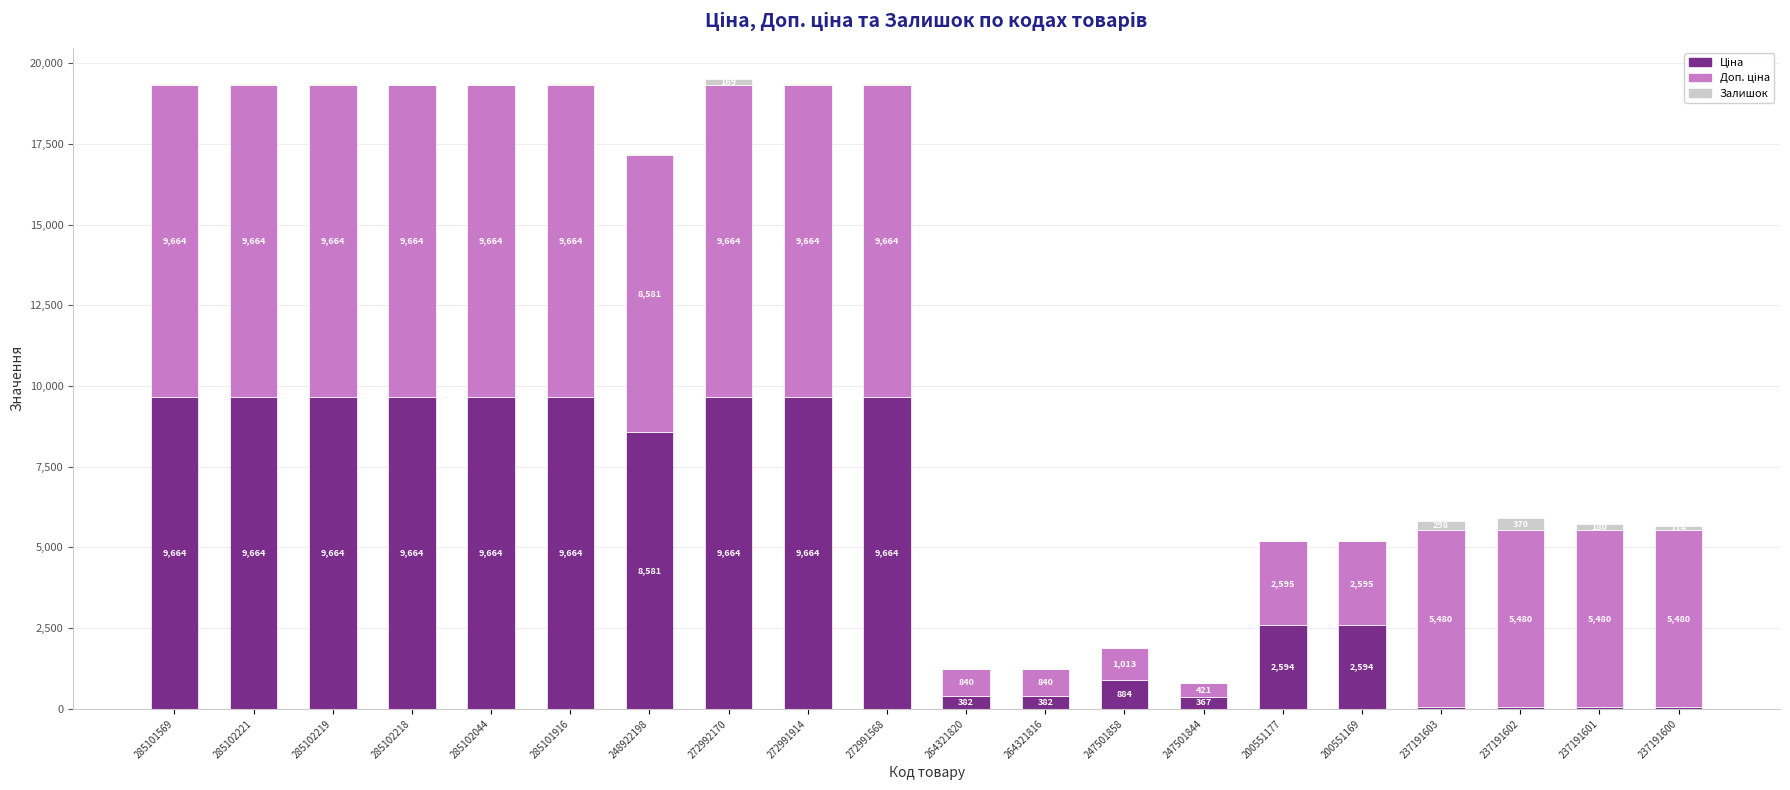

At which category is the sum across all series the highest?

272992170